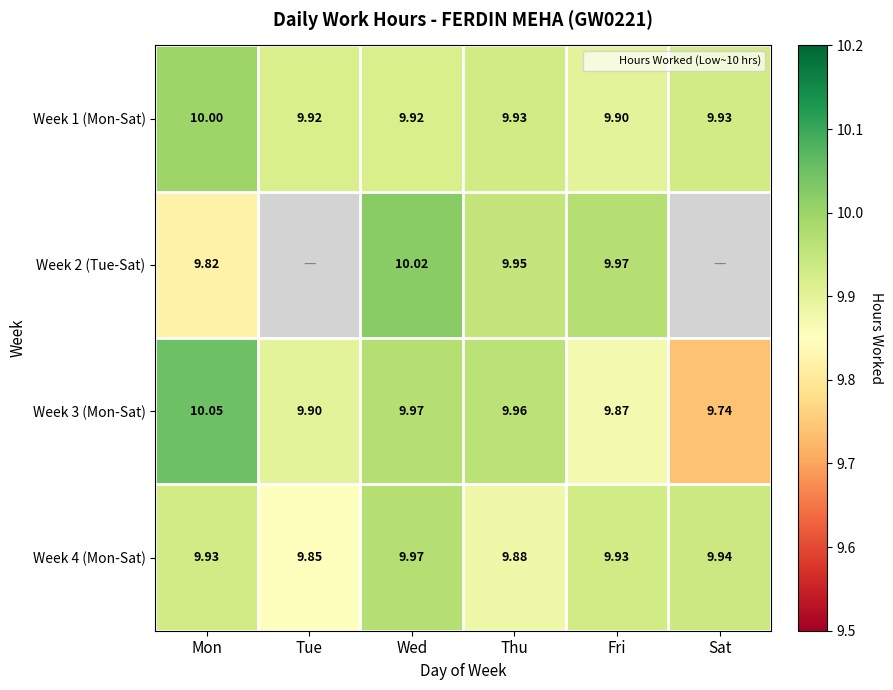

Count the number of data series in this chart.

4